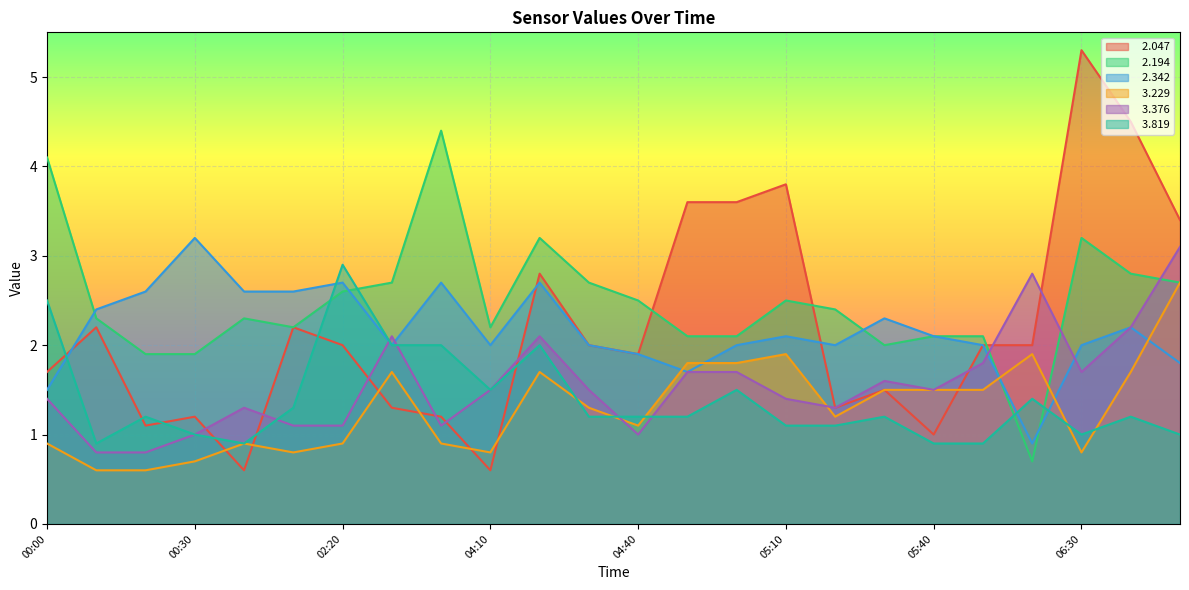

At which category is the sum across all series the highest?

2017/01/04 06:50